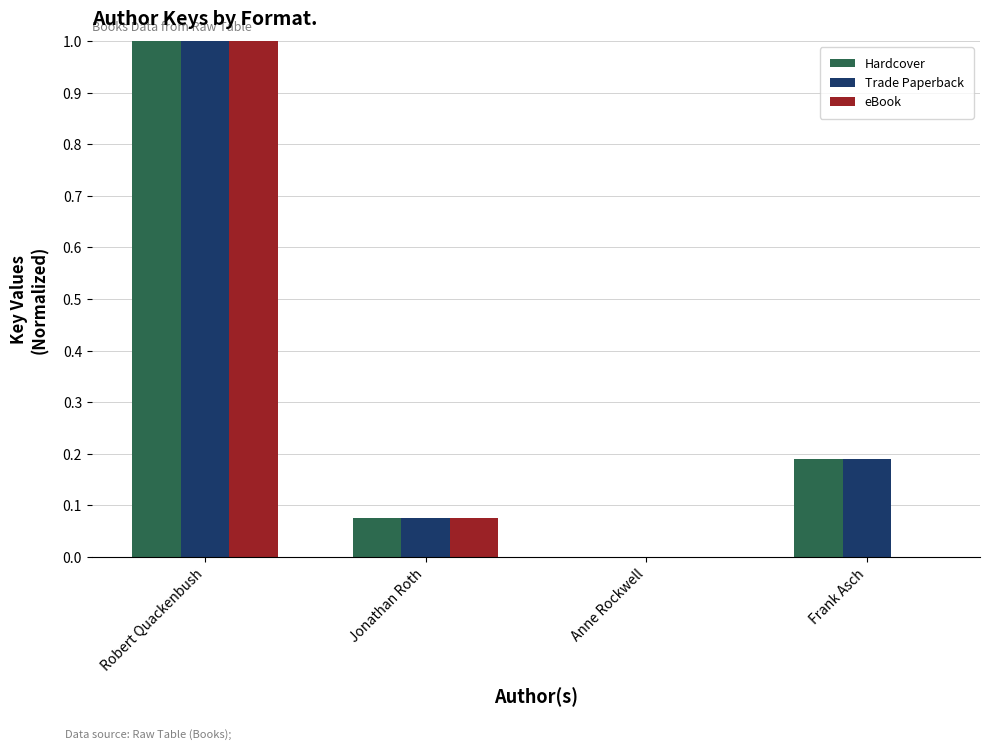

At which category is the sum across all series the highest?

Robert Quackenbush